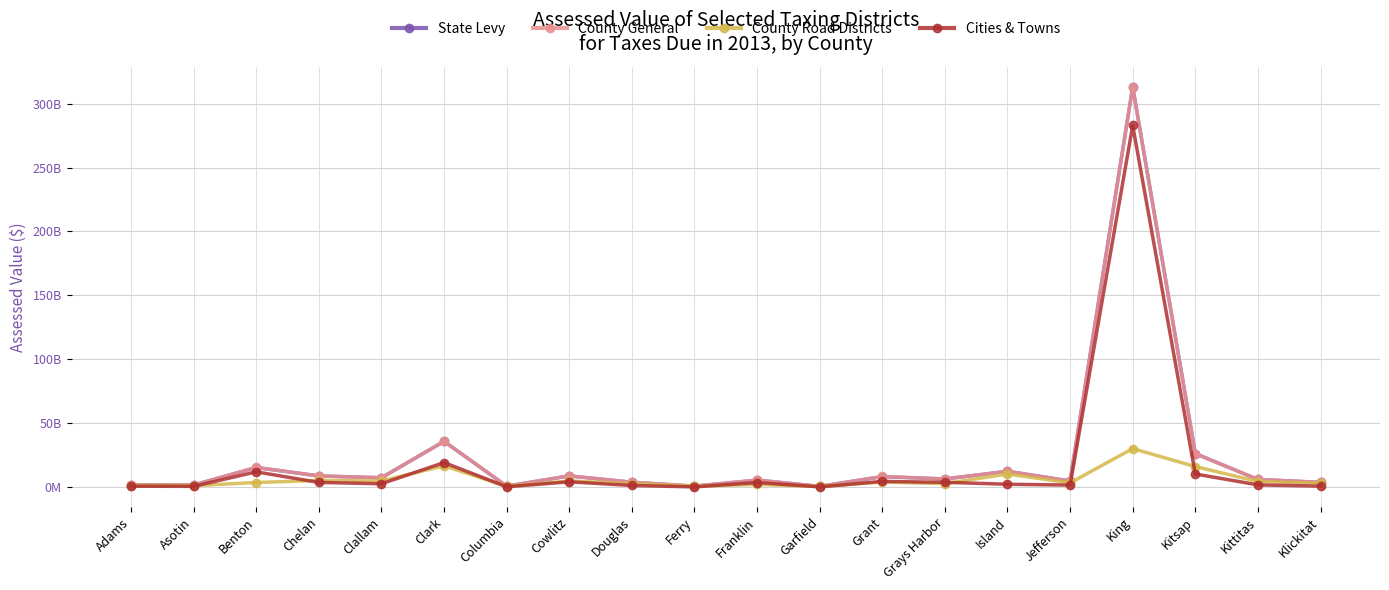

Reading left to right, list all the values displayed in this chart.

State Levy: 1608136982	1517690843	15219396471	8634324010	7179301819	35723569791	612868679	8681446815	3662107180	637449189	5318735762	453277607	8057816695	6249083605	12260717703	4649475391	313187690002	26119148266	5864913341	3580268924
County General: 1715459492	1520620483	15317827385	8646158916	7173041376	35672712967	632274949	8679876403	3690130355	638065904	5428102659	463944528	8223879677	6244148112	12261431518	4648734415	312978736338	26119626948	5890213462	3593690209
County Road Districts: 1122105884	1036345658	3476619994	5090238795	4672809514	16579069840	480926511	4649251343	2542847800	591487111	1981451815	395309623	3861234968	2623532157	10132478527	3179598235	30016733760	15974350029	4260687630	2951651911
Cities & Towns: 593353608	484274825	11841207391	3555920121	2500231862	19093643127	151348438	4030625060	1147282555	46578793	3446650844	68634905	4362644709	3620615955	2129742425	1469136180	282959002578	10145276919	1629525832	642038298